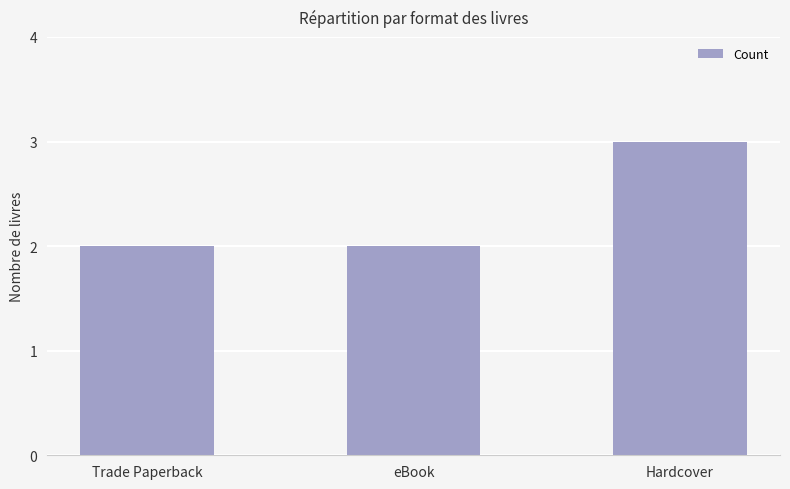

What is the change in value from eBook to Hardcover?

+1